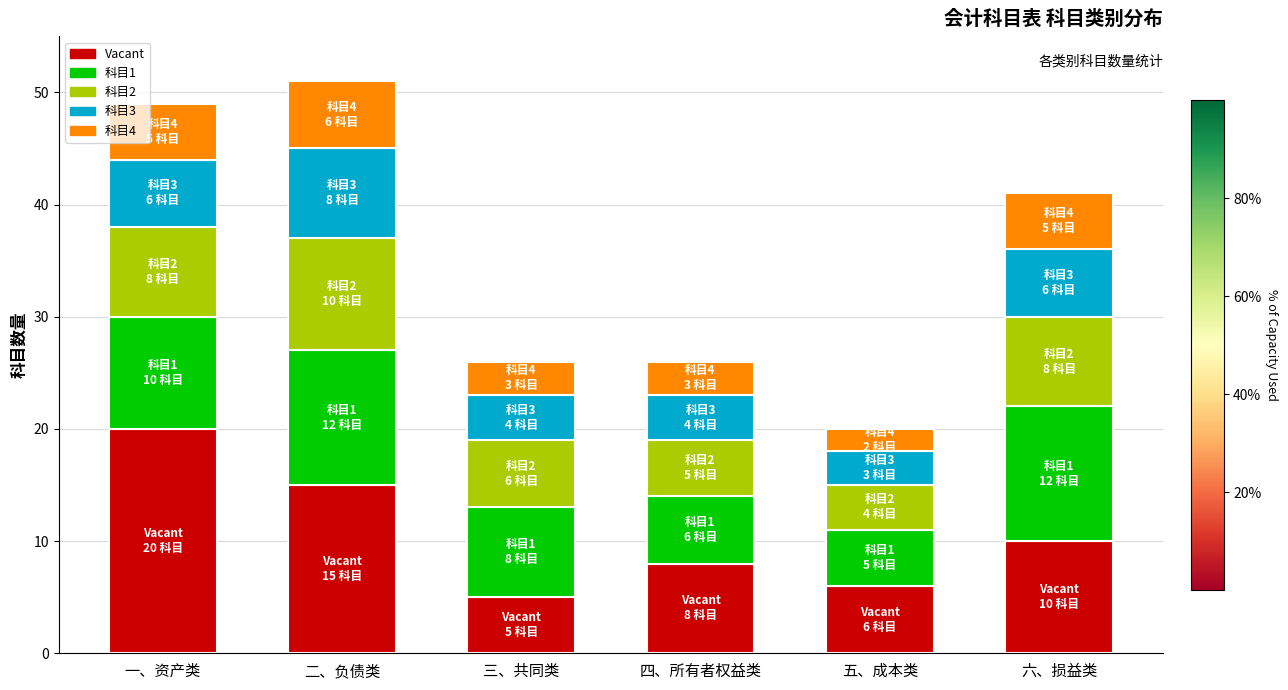

Is it true that Vacant equals 26 at 一、资产类?

False